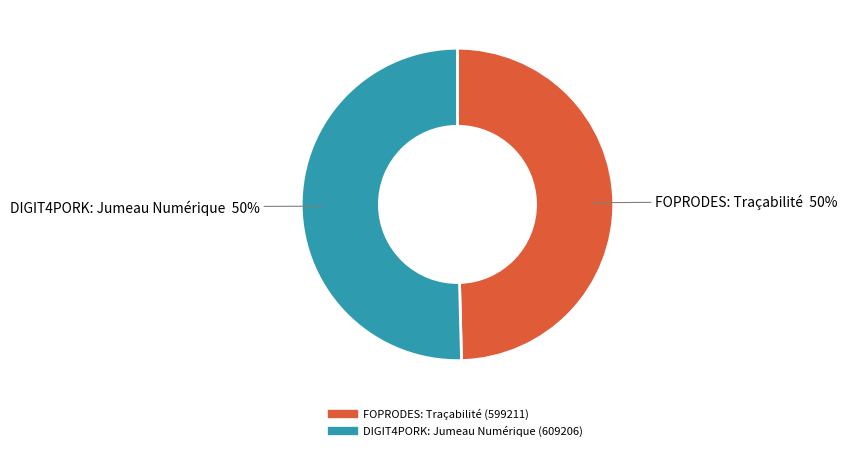

To the nearest percent, what percentage of the pie is DIGIT4PORK: Jumeau Numérique?

50%